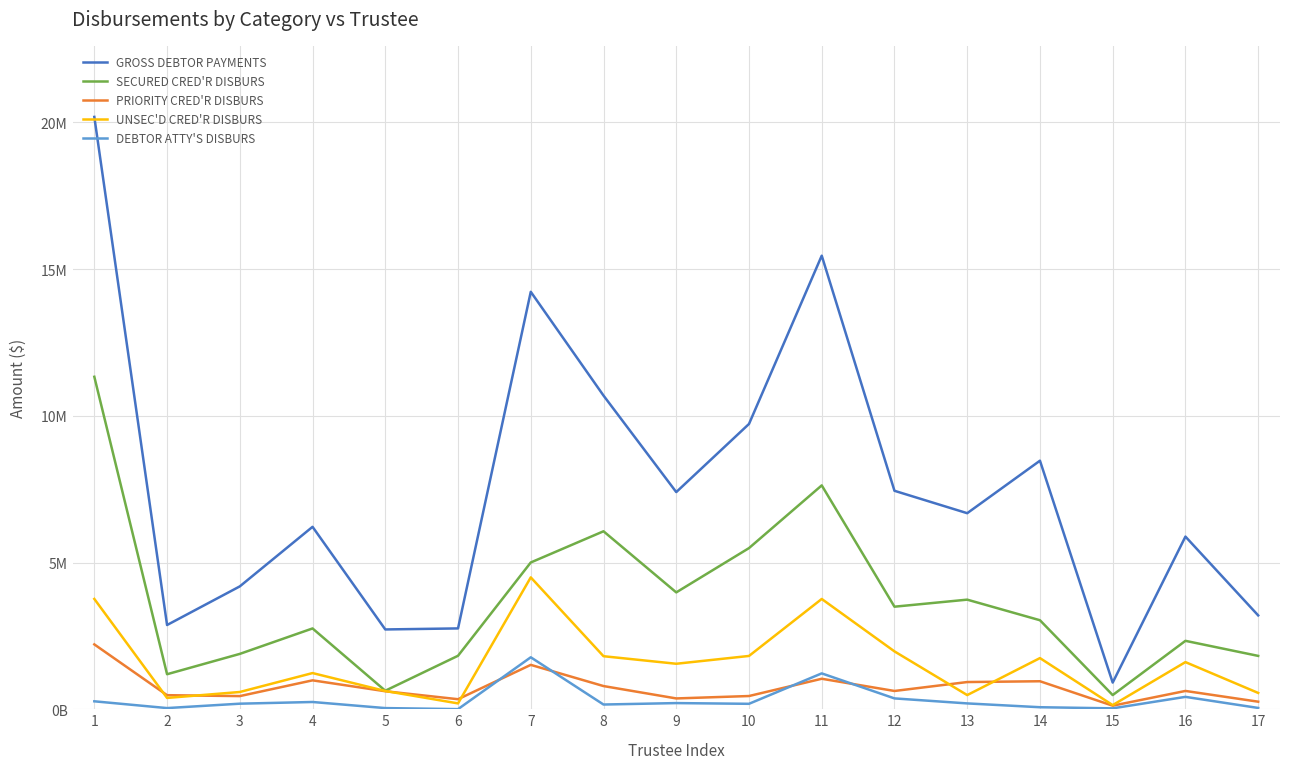

At which label does UNSEC'D CRED'R DISBURS reach its minimum?

15